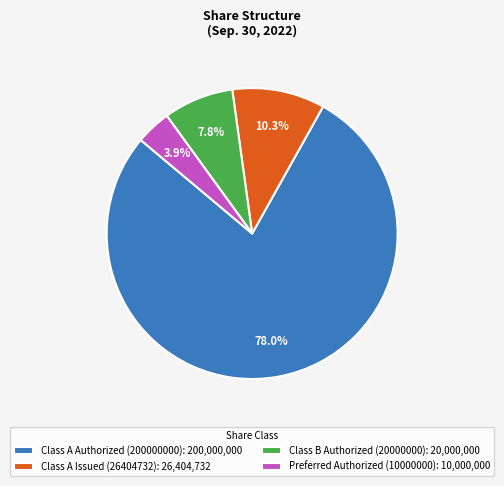

To the nearest percent, what portion does Class B Authorized (20000000) represent?

8%